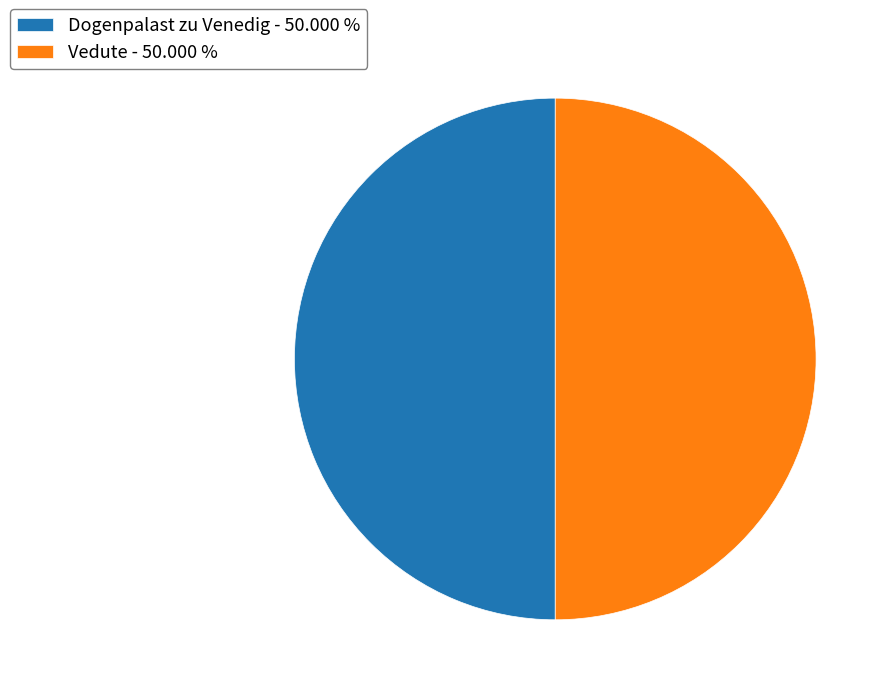

Approximately how many times larger is the value at Dogenpalast zu Venedig - 50.000 % compared to Vedute - 50.000 %?

1.0